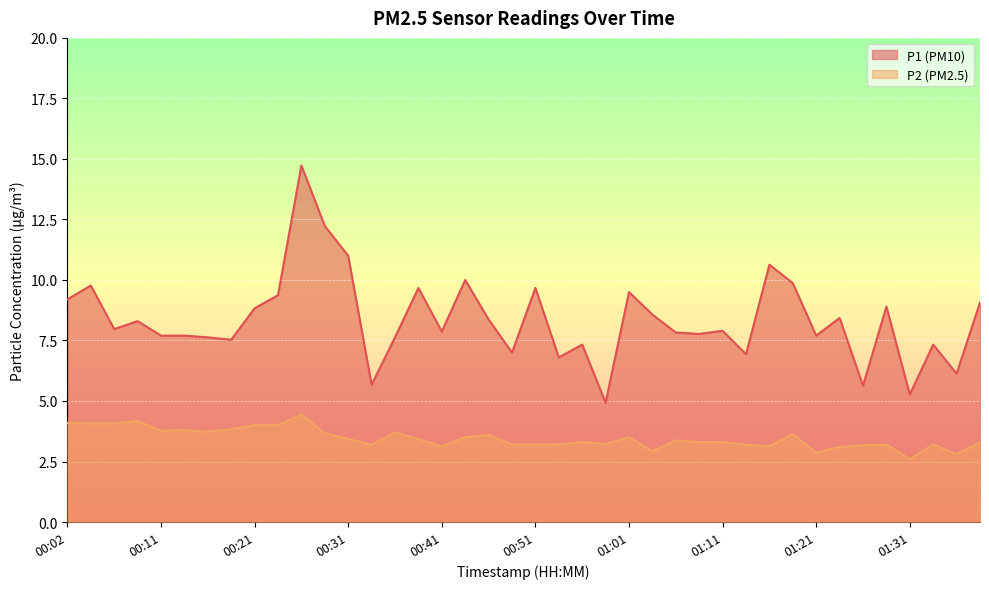

What is the spread (max minus min) of values at 01:06?

4.5